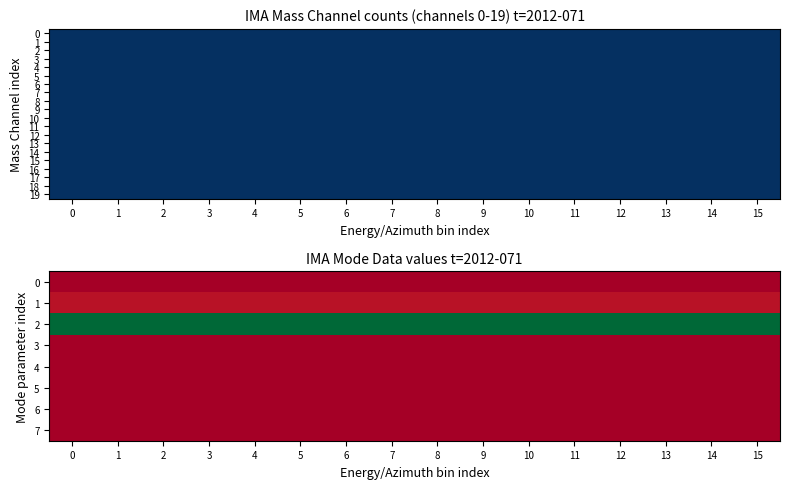

Between 13 and 4, which is larger?

13